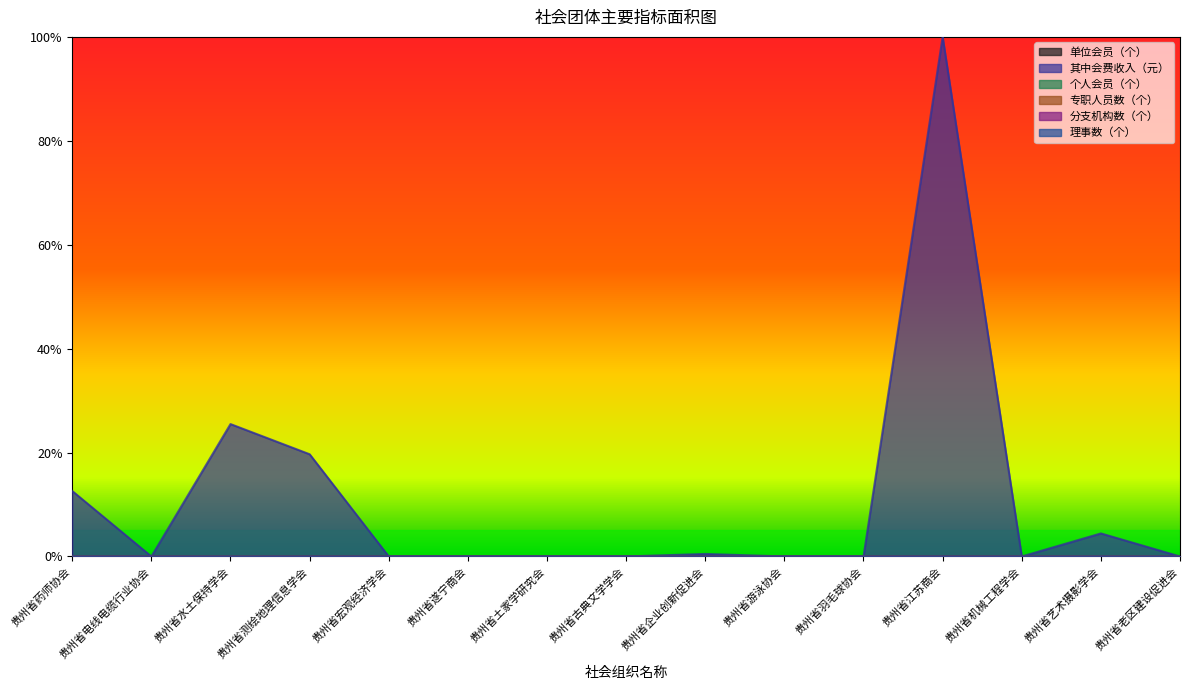

What are all the series names shown in the legend?

单位会员（个）, 其中会费收入（元）, 个人会员（个）, 专职人员数（个）, 分支机构数（个）, 理事数（个）